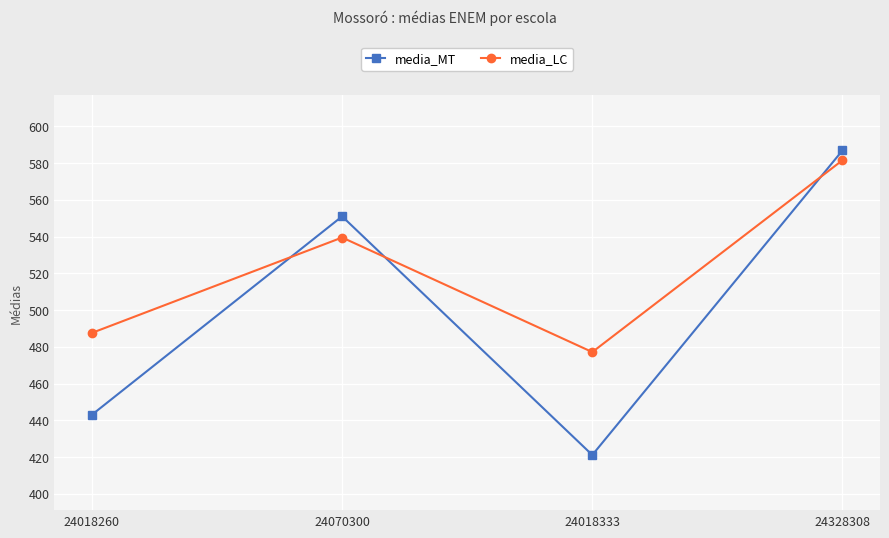

How many lines are shown in the chart?

2